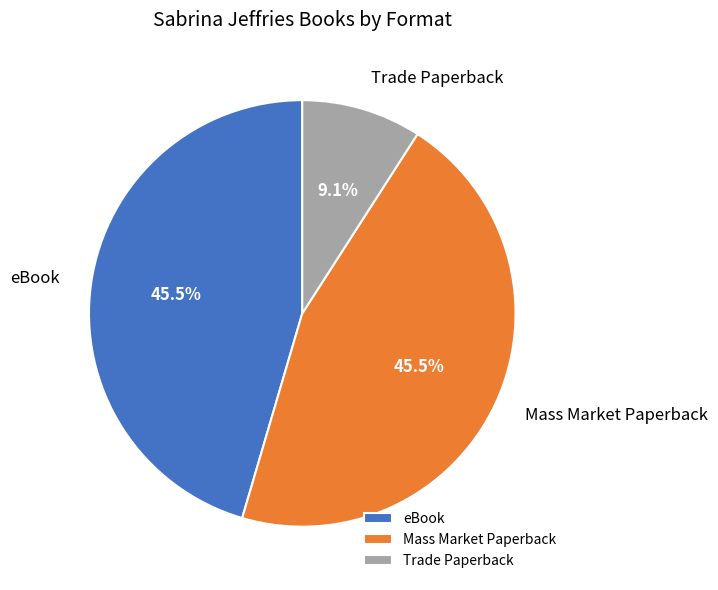

Count the number of slices in the pie.

3